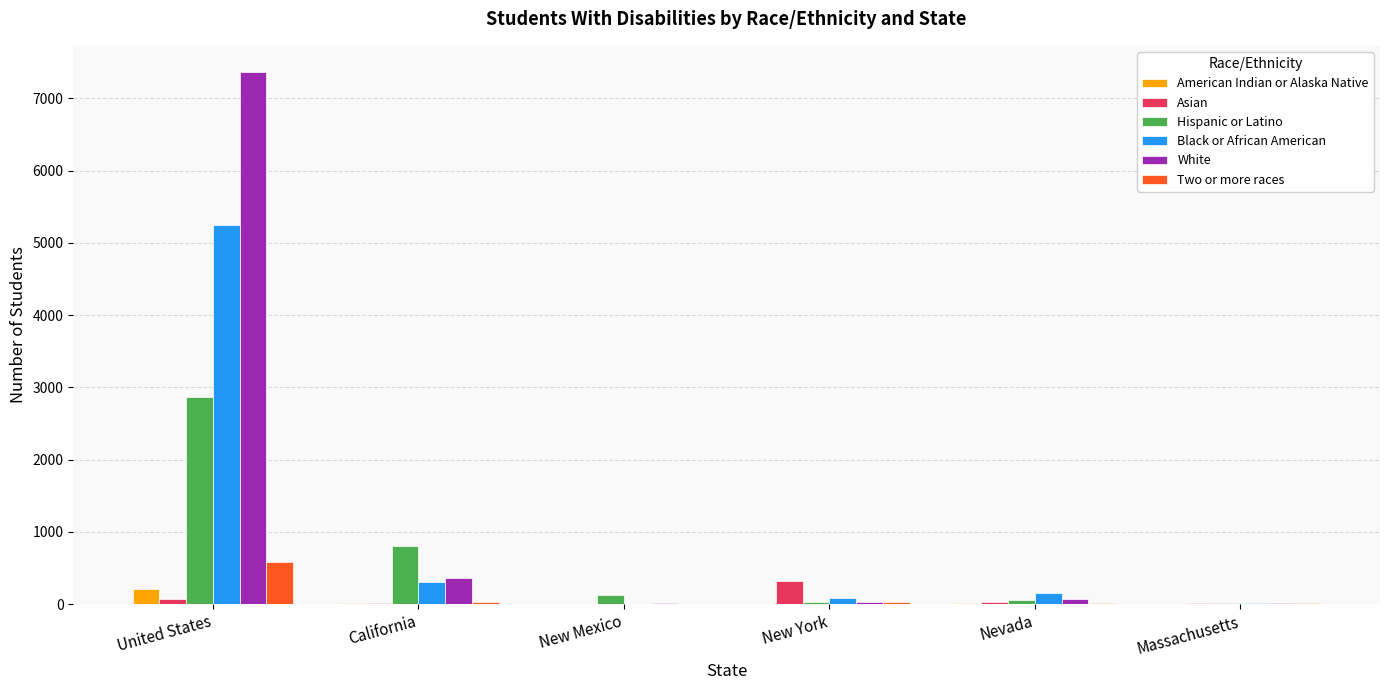

The value of White at Massachusetts is 23. True or false?

True